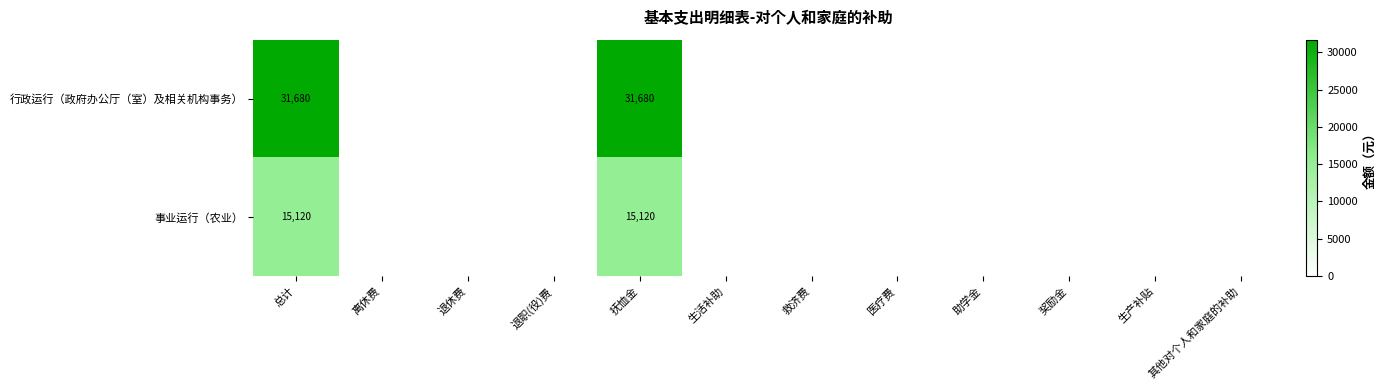

Is it true that 行政运行（政府办公厅（室）及相关机构事务） equals 15449 at 抚恤金?

False